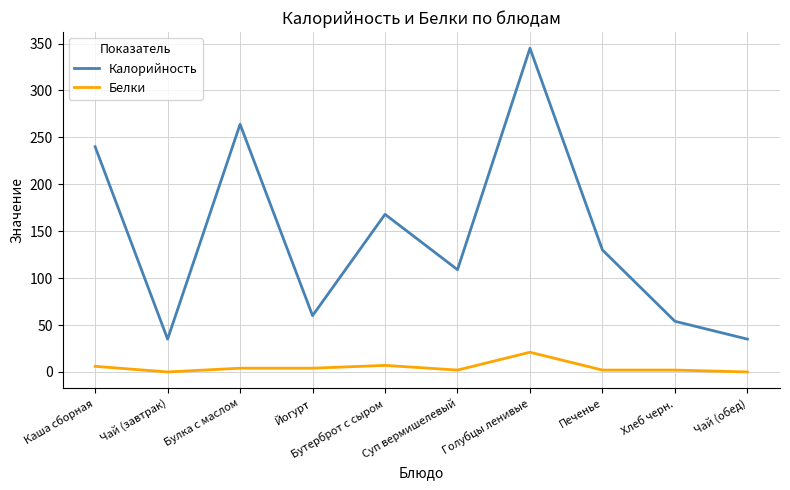

What is the total value across all series at Чай (обед)?

35